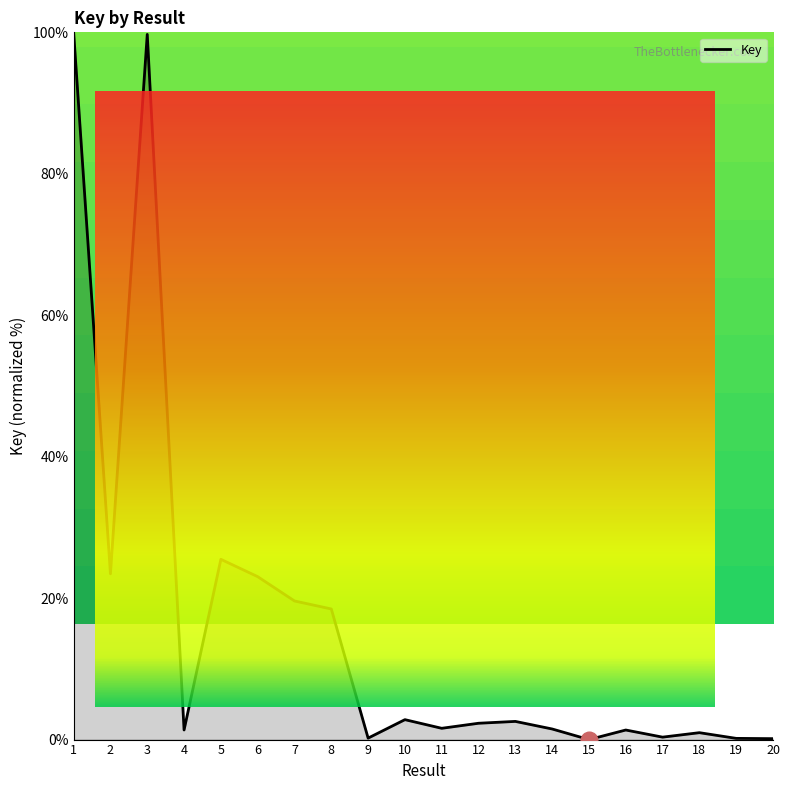

What is the sum of the values at 20 and 18?

1.1